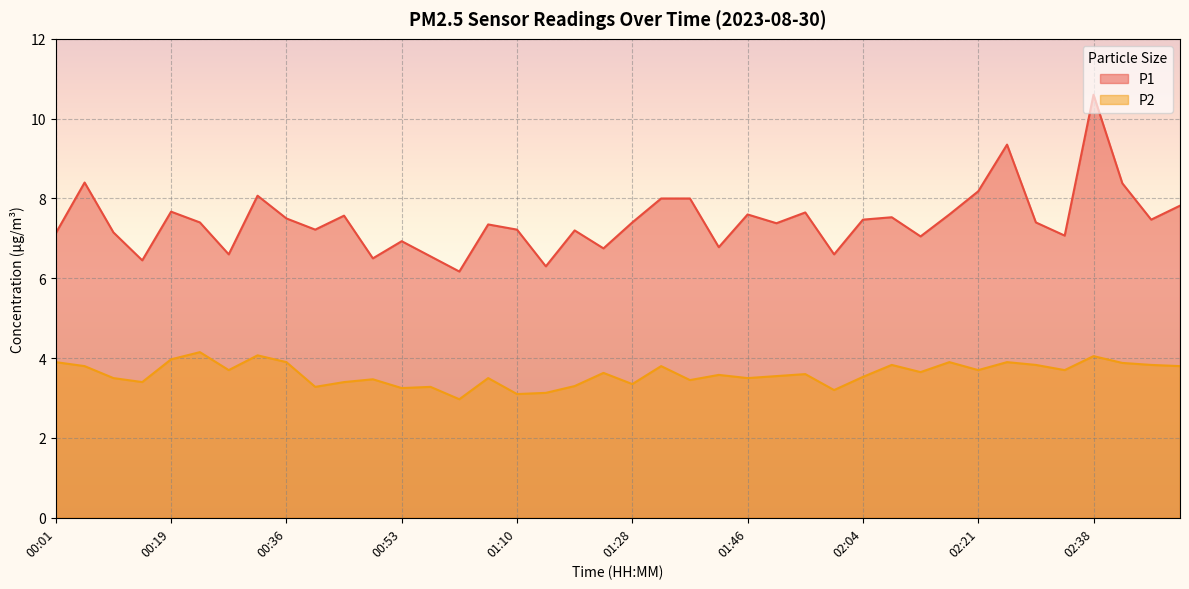

Reading left to right, list all the values displayed in this chart.

P1: 7.1	8.4	7.2	6.5	7.7	7.4	6.6	8.1	7.5	7.2	7.6	6.5	6.9	6.5	6.2	7.3	7.2	6.3	7.2	6.8	7.4	8.0	8.0	6.8	7.6	7.4	7.7	6.6	7.5	7.5	7.0	7.6	8.2	9.3	7.4	7.1	10.6	8.4	7.5	7.8
P2: 3.9	3.8	3.5	3.4	4.0	4.2	3.7	4.1	3.9	3.3	3.4	3.5	3.2	3.3	3.0	3.5	3.1	3.1	3.3	3.6	3.4	3.8	3.5	3.6	3.5	3.5	3.6	3.2	3.5	3.8	3.6	3.9	3.7	3.9	3.8	3.7	4.0	3.9	3.8	3.8